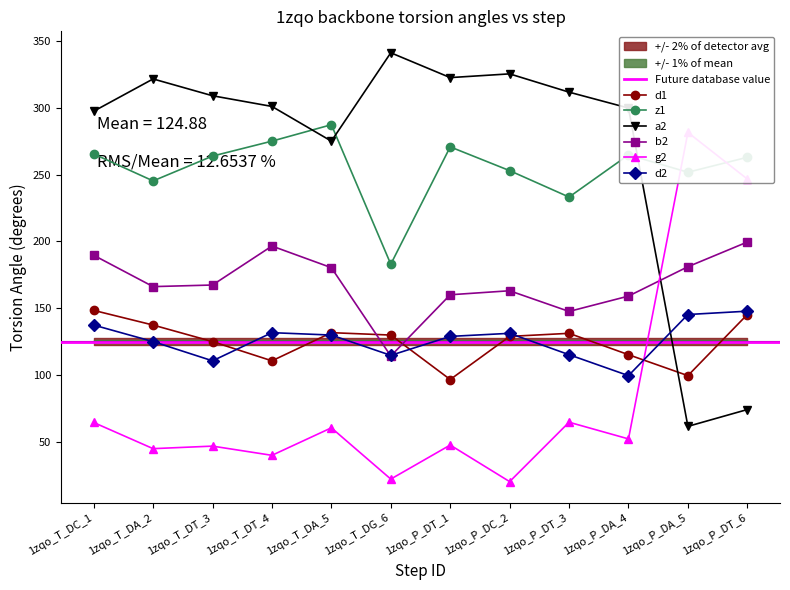

What is the average value of the z1 series?

254.7